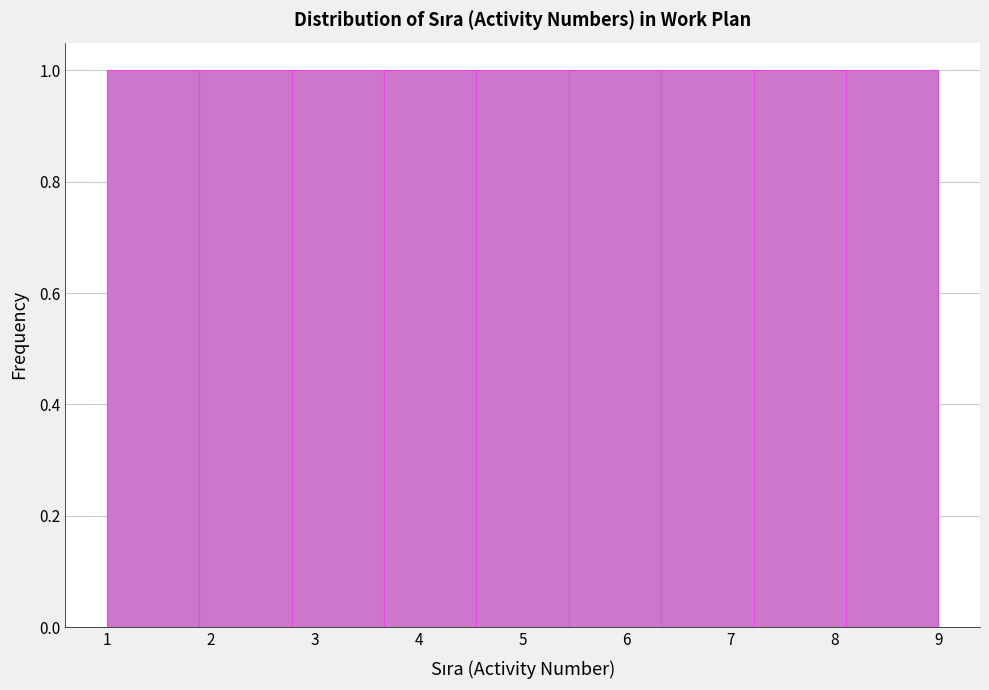

How tall is the bar that spans 5.4 to 6.3 on the x-axis? Neither the bar edges nor the heights are printed on the chart, so give them approximately, as read against the axes.

1